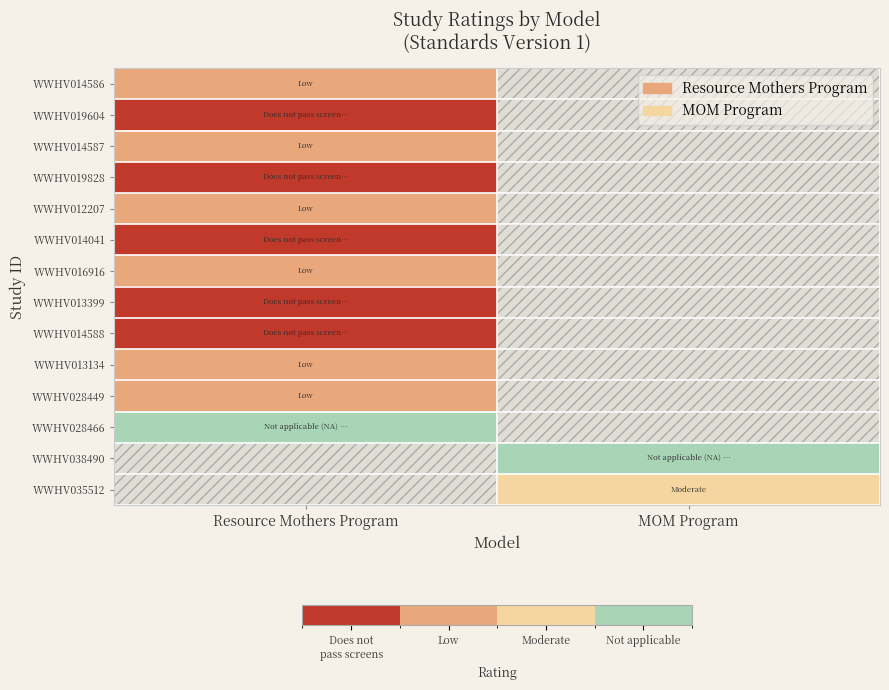

Which has a higher value, Resource Mothers Program or MOM Program?

MOM Program